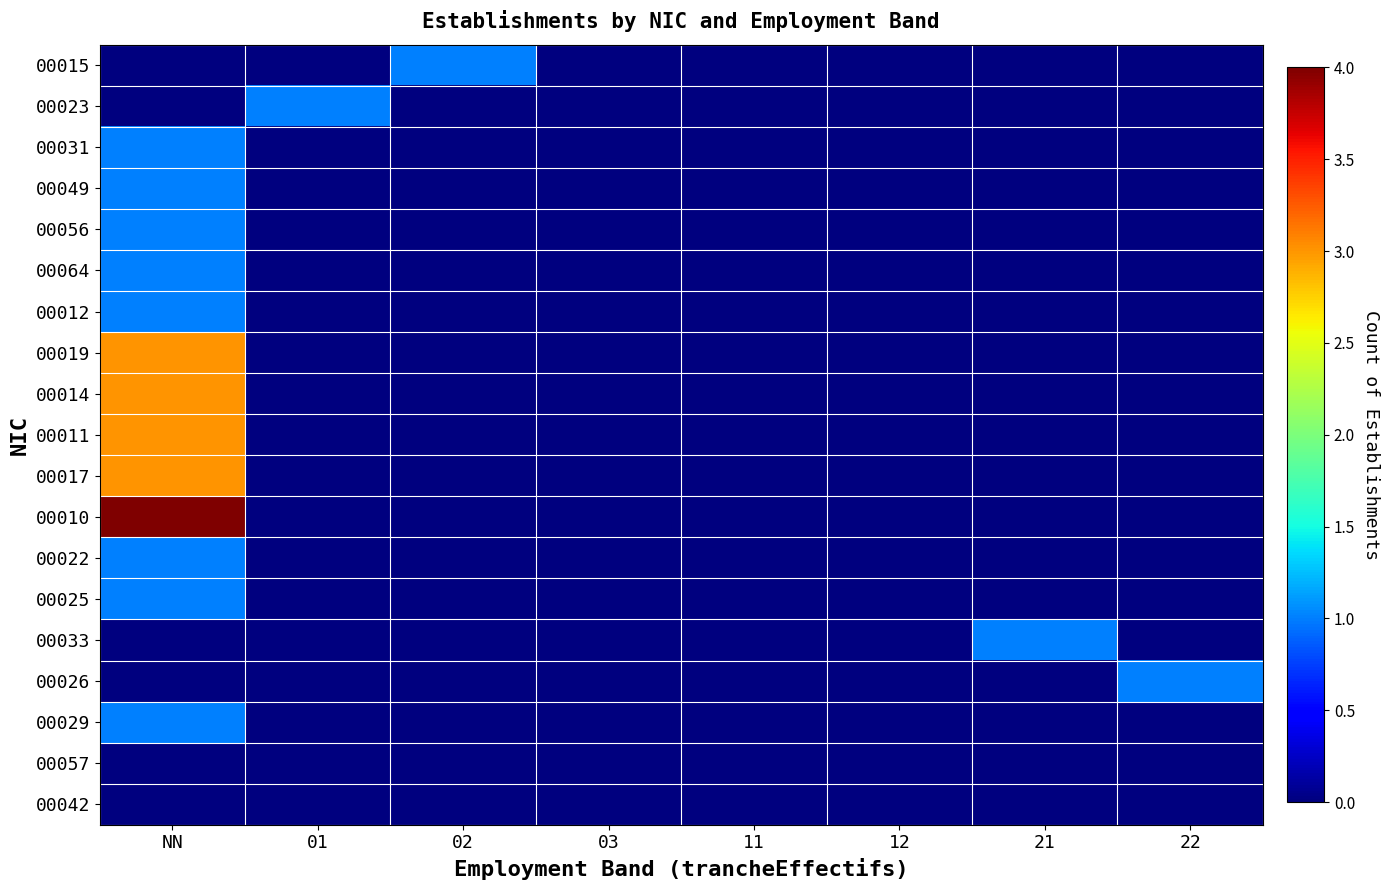

List the series in order of their peak value, highest first.

00010, 00019, 00014, 00011, 00017, 00015, 00023, 00031, 00049, 00056, 00064, 00012, 00022, 00025, 00033, 00026, 00029, 00057, 00042